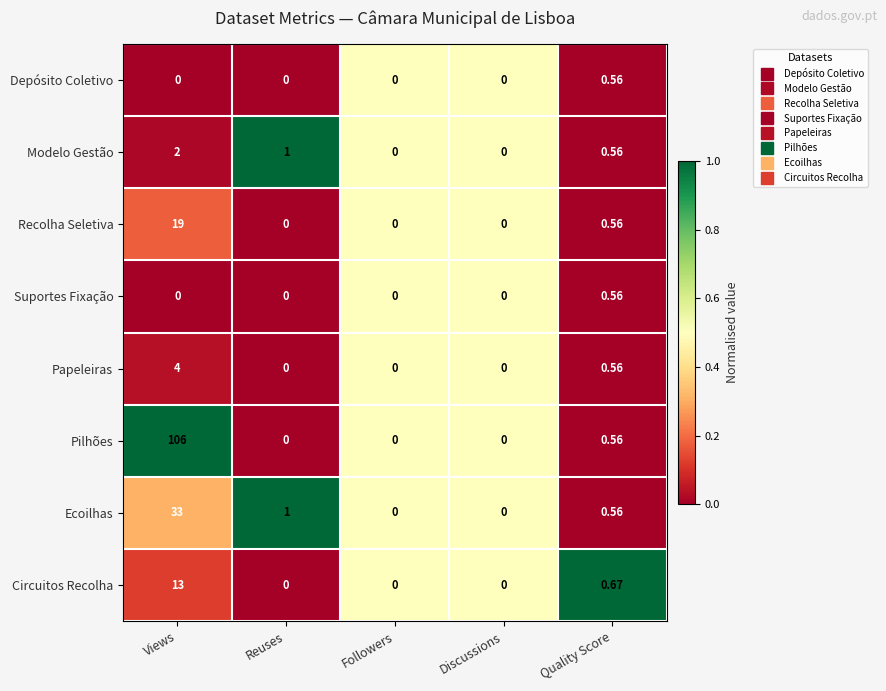

Which label corresponds to the largest value in the chart?

Views